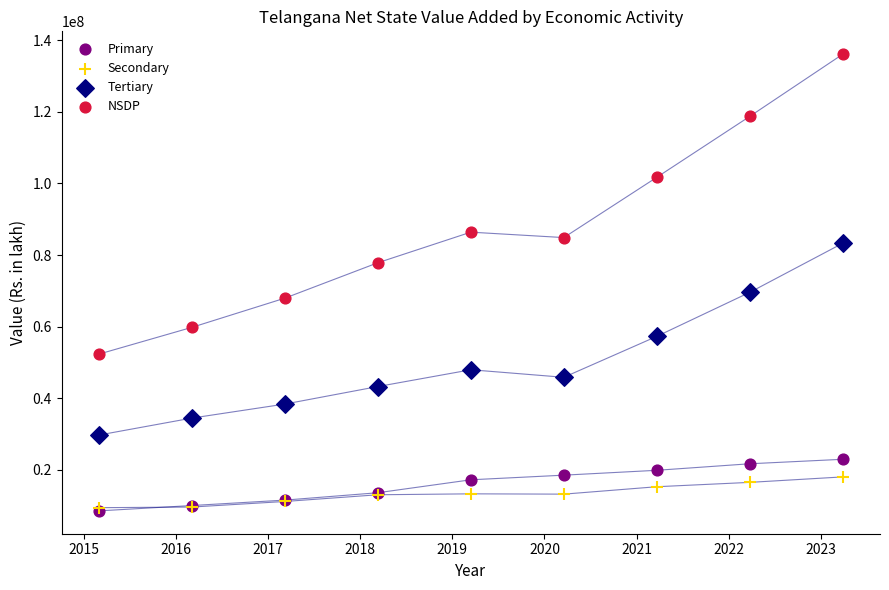

What are all the series names shown in the legend?

Primary, Secondary, Tertiary, NSDP